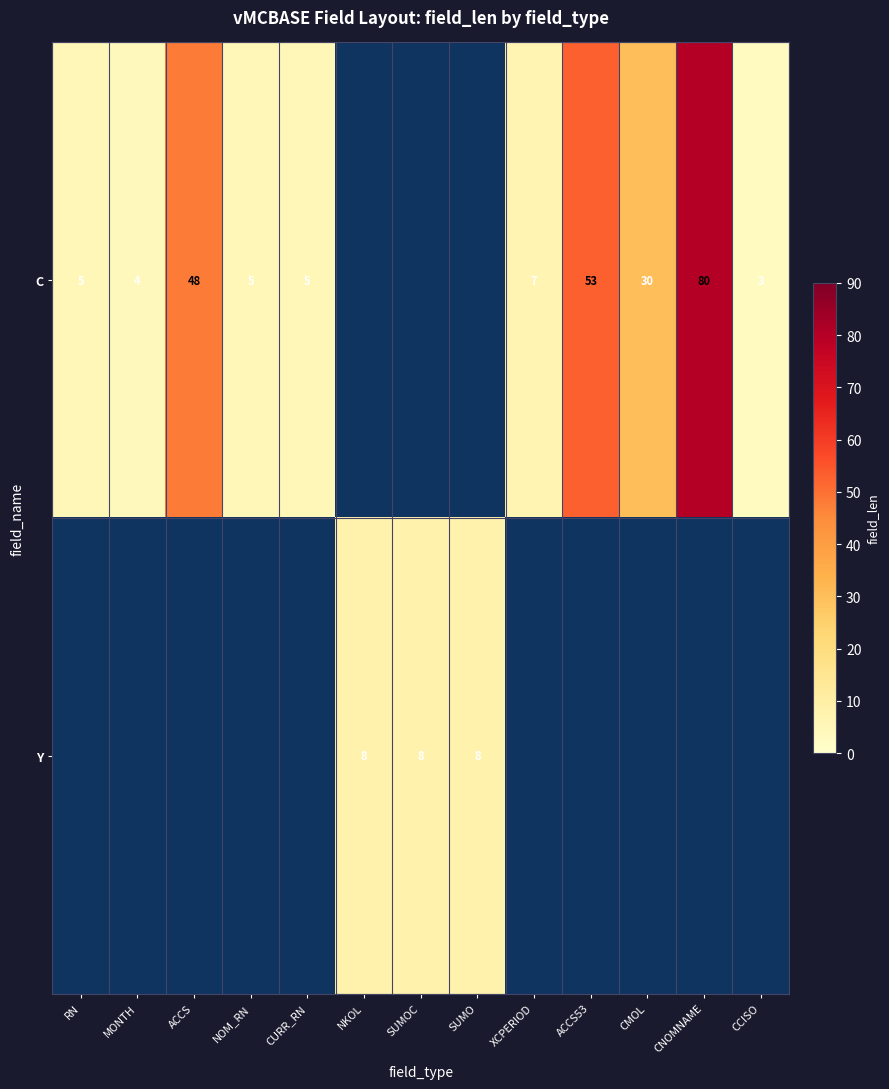

What is the sum of the C values at RN and CNOMNAME?

85